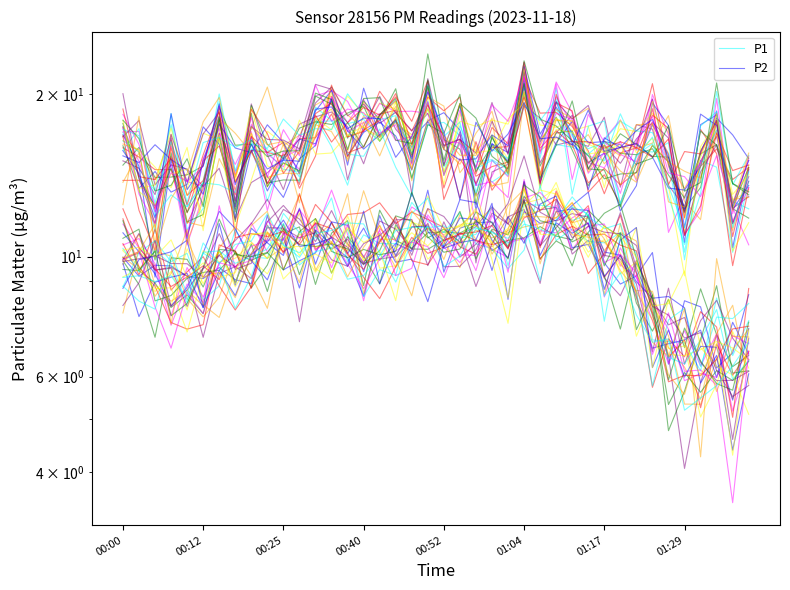

True or false: P2 has more than 0 points higher than both neighbors.

True